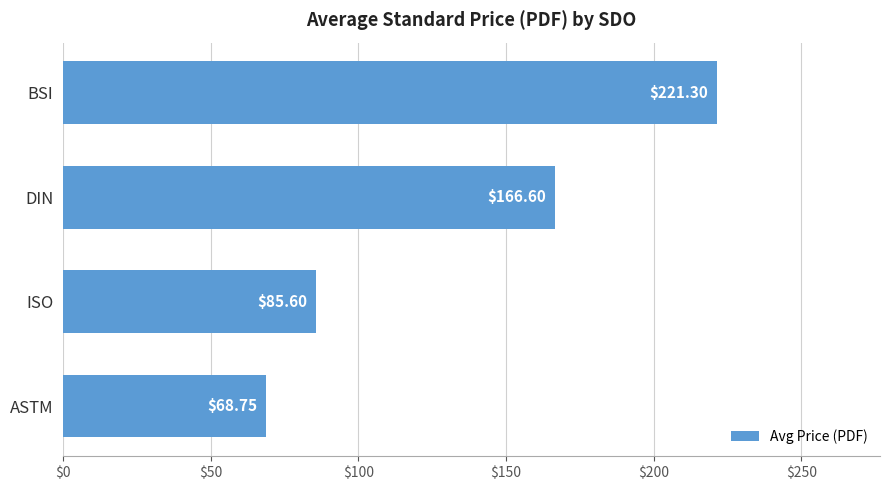

At which label is the value closest to 145?

DIN